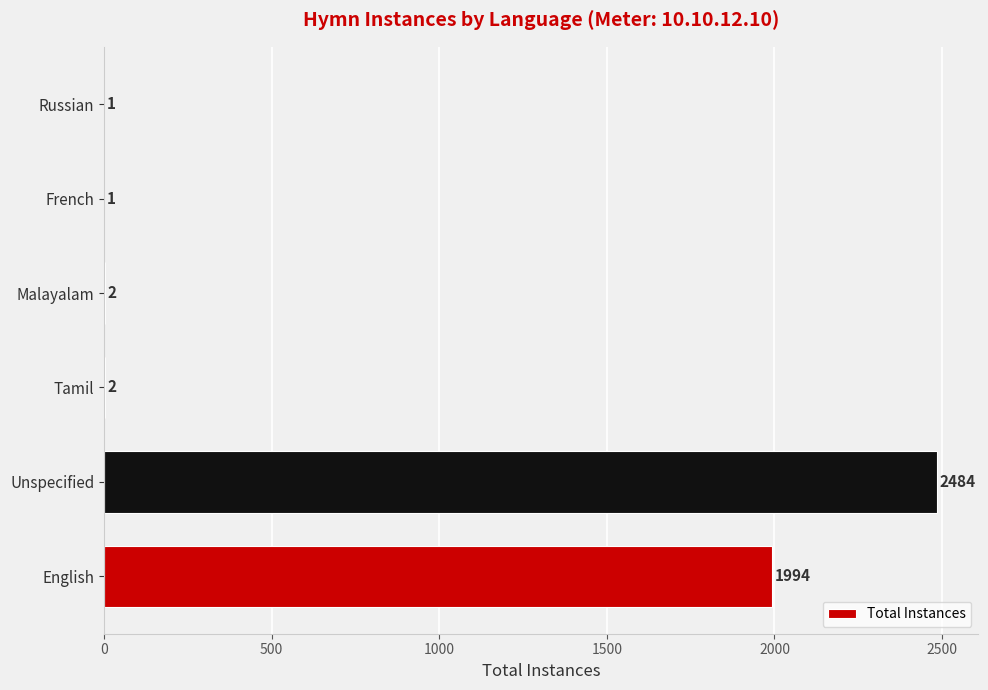

Which has a higher value, Tamil or French?

Tamil